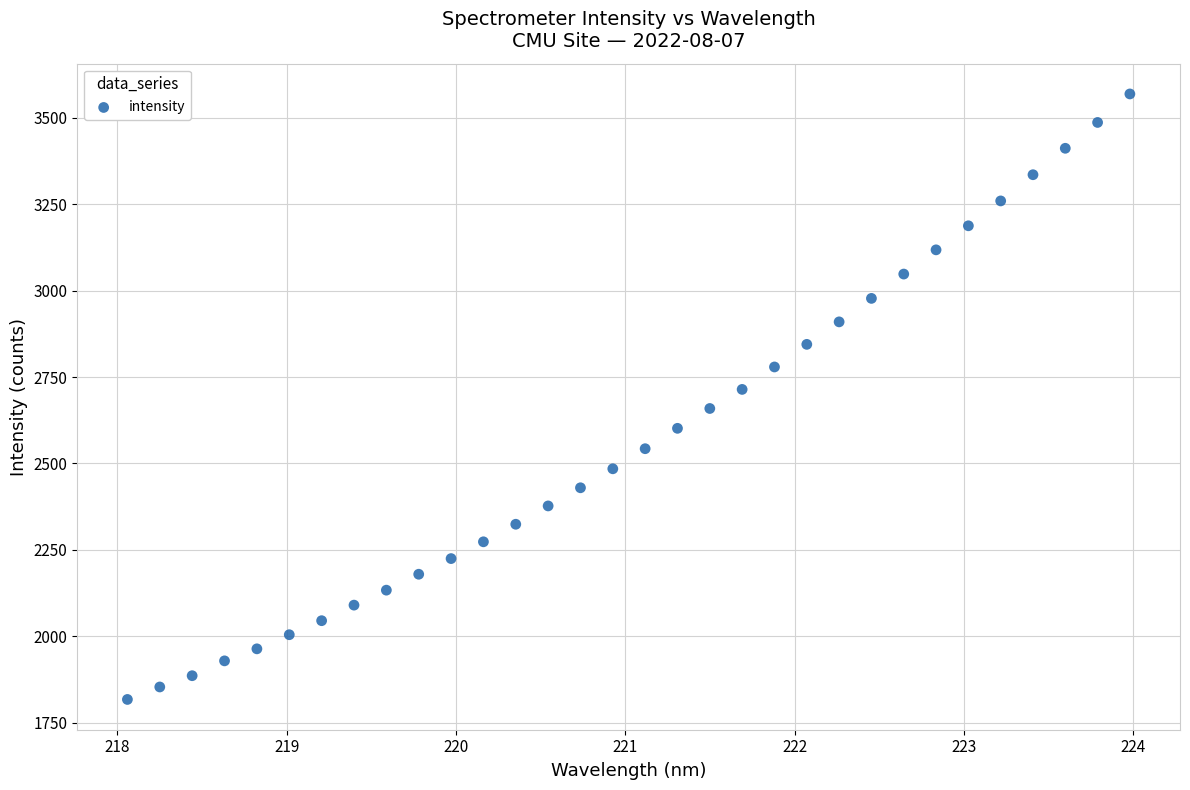

What is the range of Y values (max minus min)?

1751.1